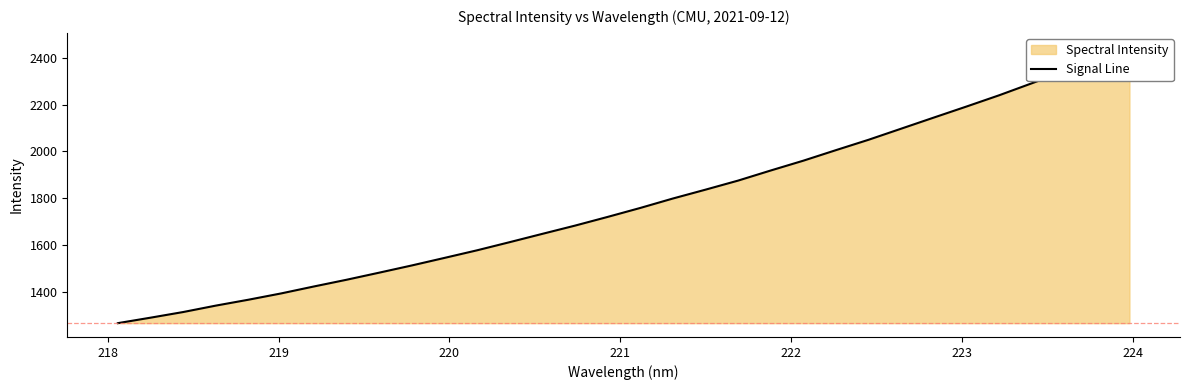

How many distinct data groups are displayed?

1